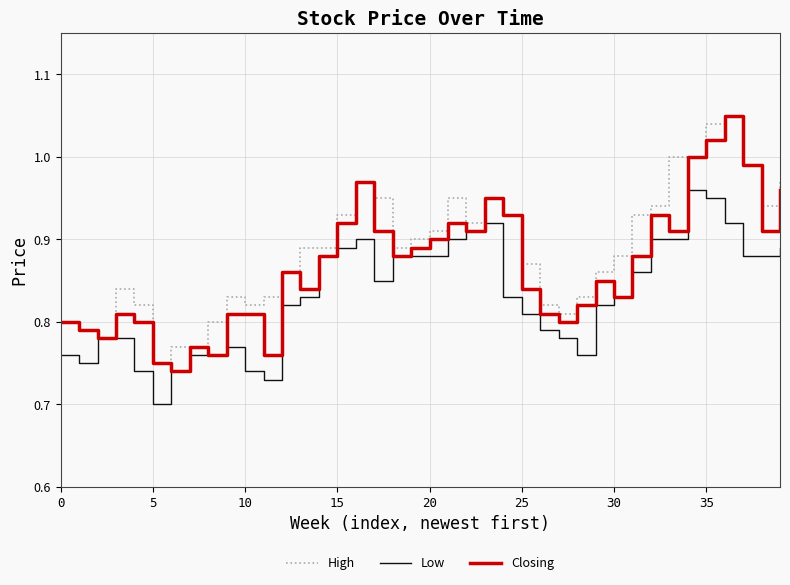

List the series in order of their overall mean, highest first.

High, Closing, Low